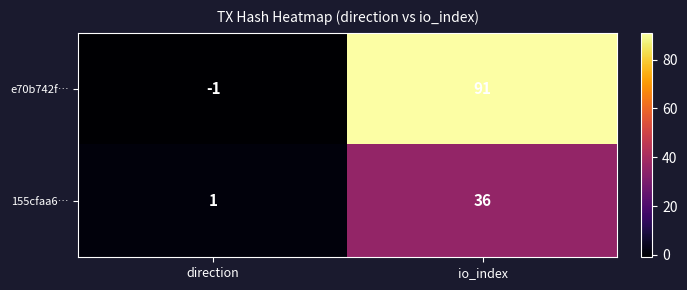

The 155cfaa6… series shows 2 at direction. True or false?

False